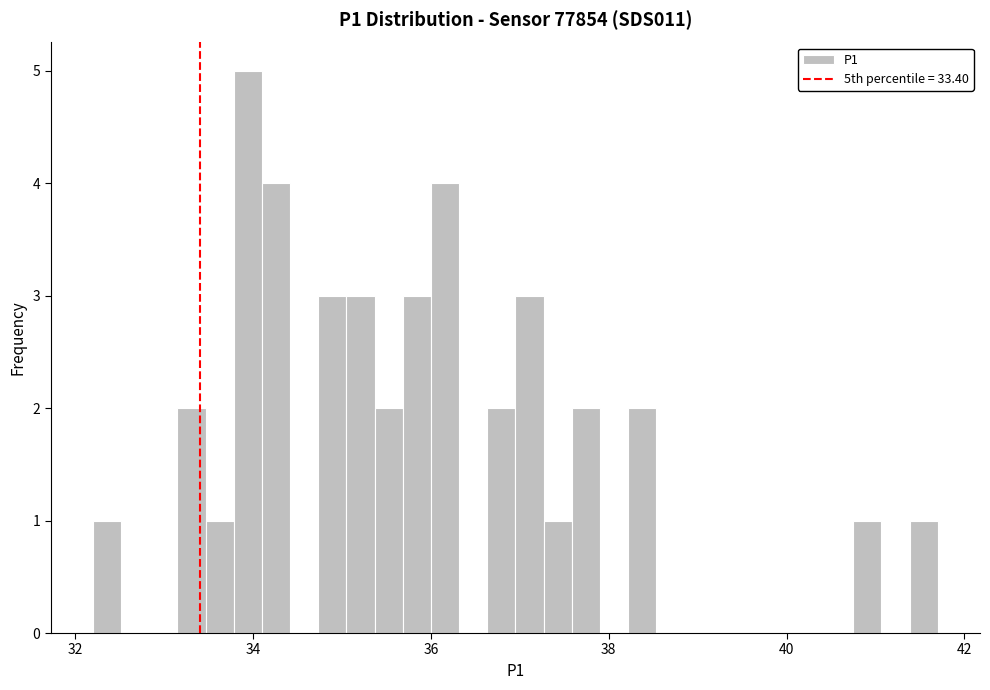

Read against the x-axis, roughly where is the centre of the tallest bar?

34.0